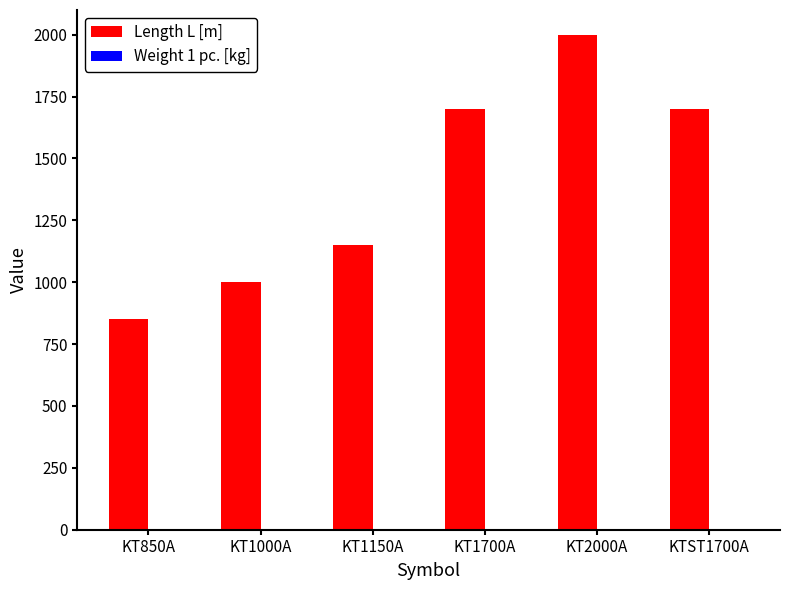

What is the sum of all Length L [m] values?

8400.0